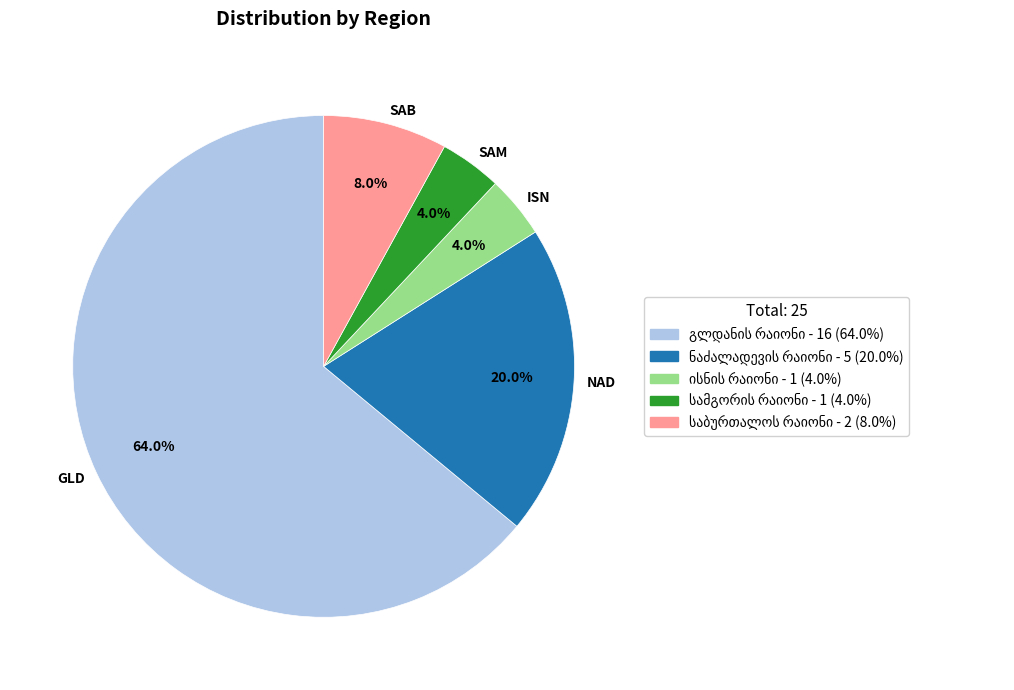

Is there a majority slice in this chart?

Yes